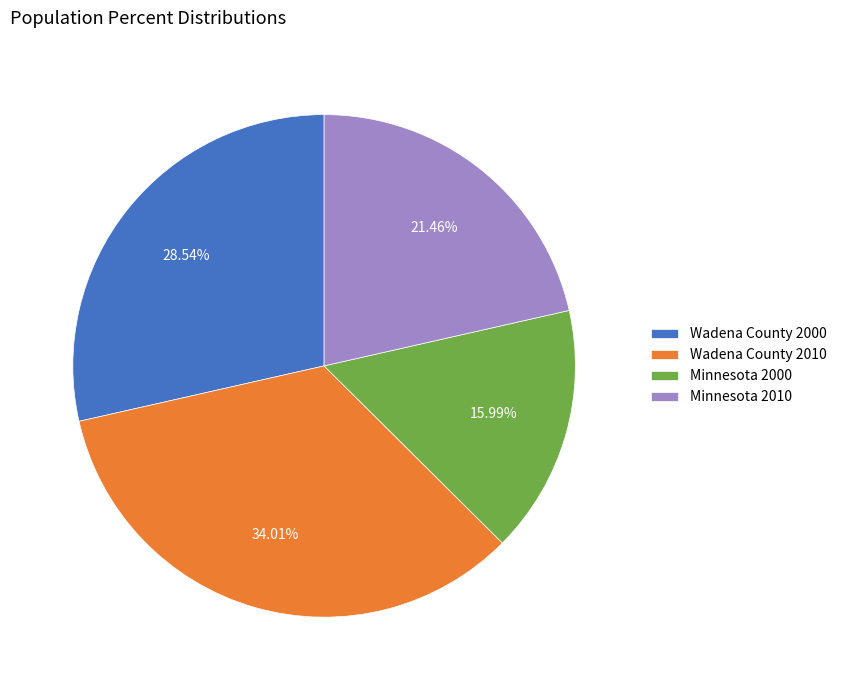

What percentage do Wadena County 2010 and Minnesota 2000 together represent?

50.0%